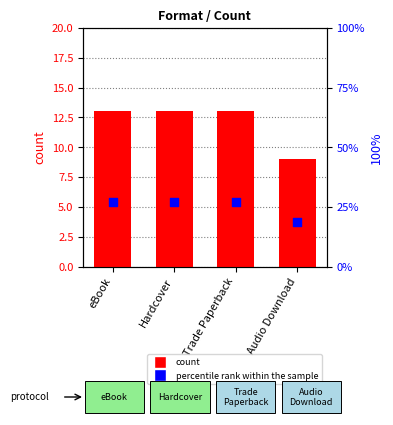

At which category is the sum across all series the highest?

eBook